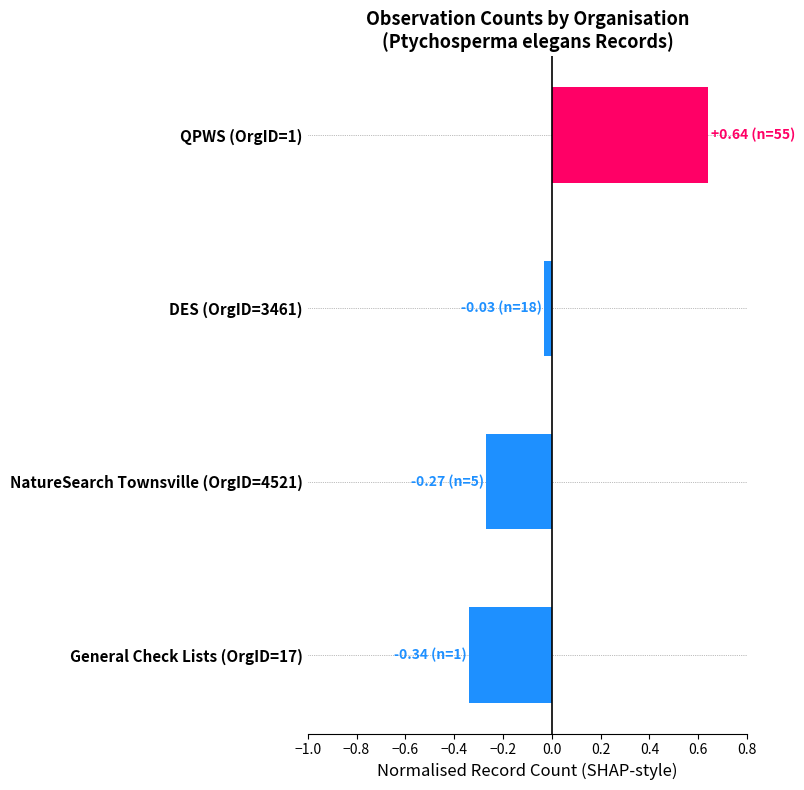

Which label corresponds to the smallest value in the chart?

General Check Lists (OrgID=17)